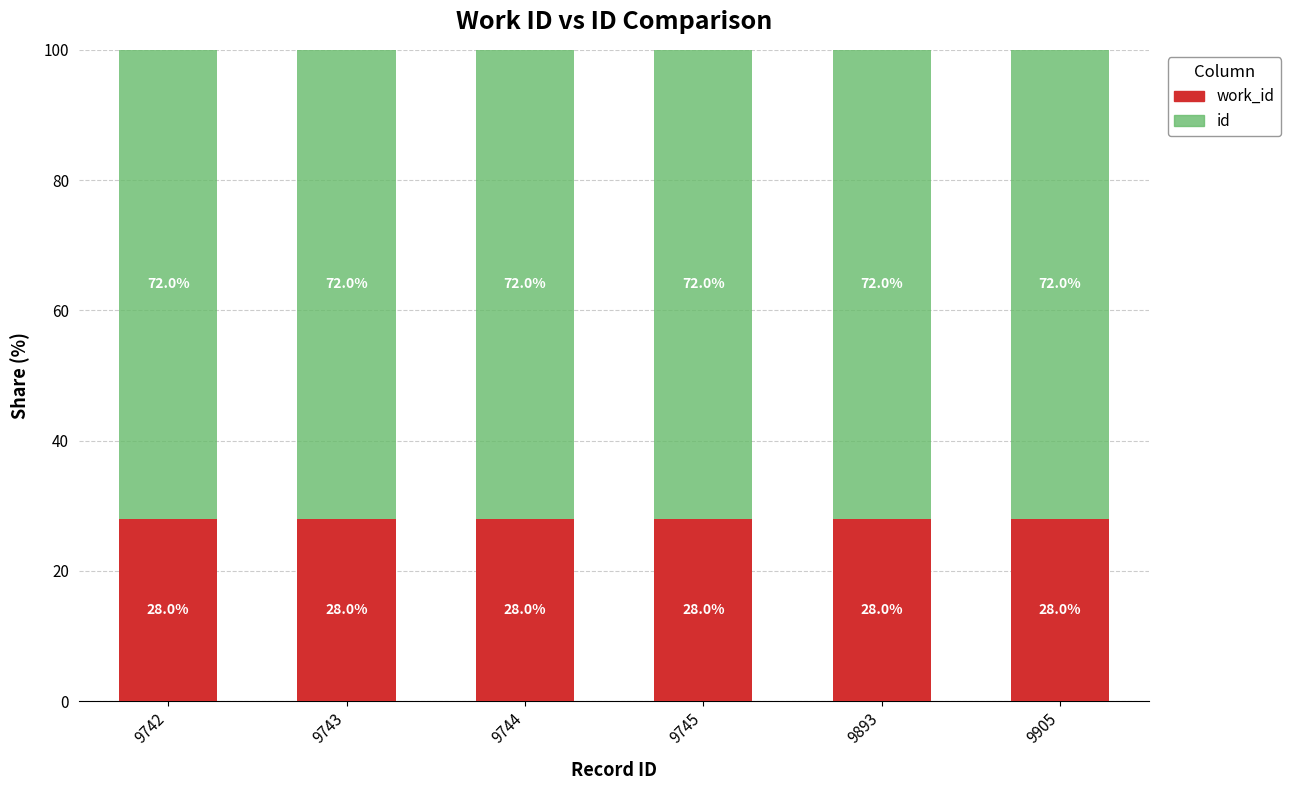

What is the total value across all series at 9744?

100.0